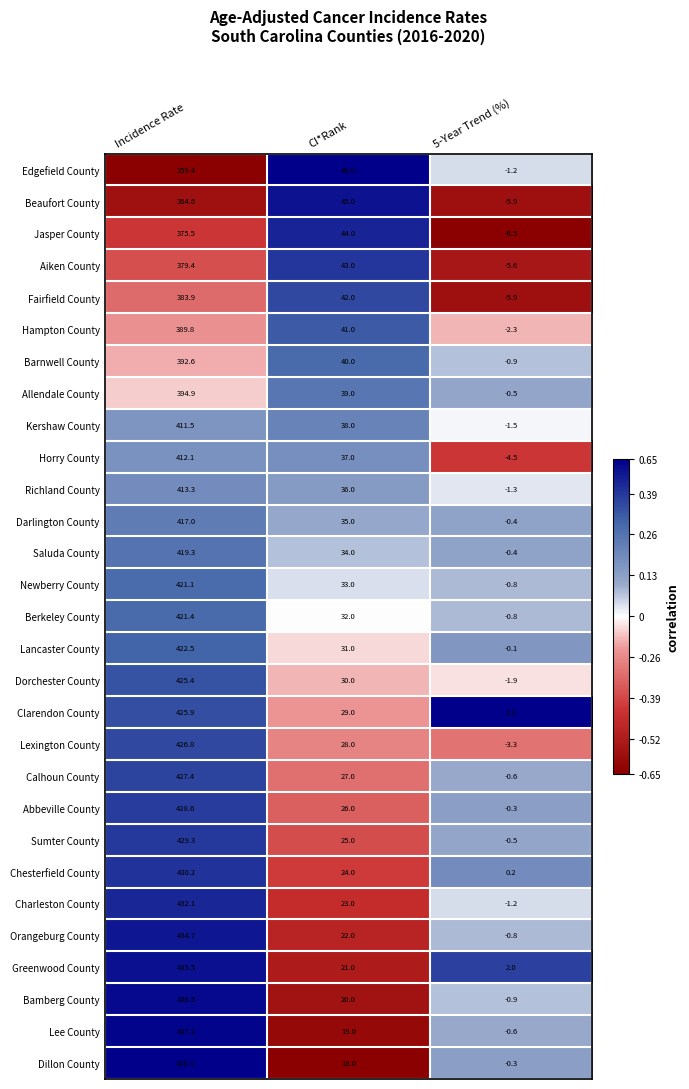

What is the difference between the highest and lowest values at 5-Year Trend (%)?

9.8